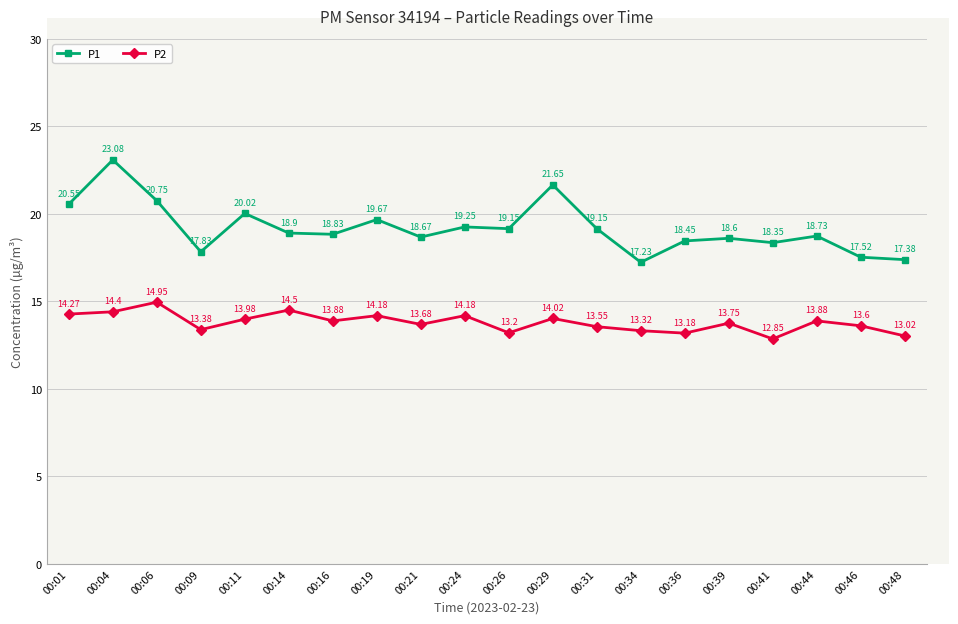

Which series has the widest spread of values?

P1